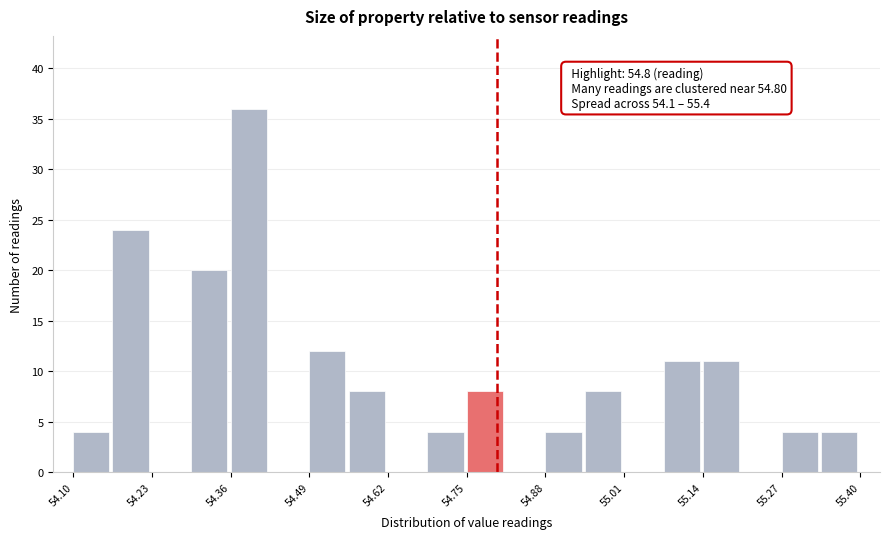

Around what value on the x-axis is the tallest bar? Give the approximate position of its centre, as read against the axis.

54.38